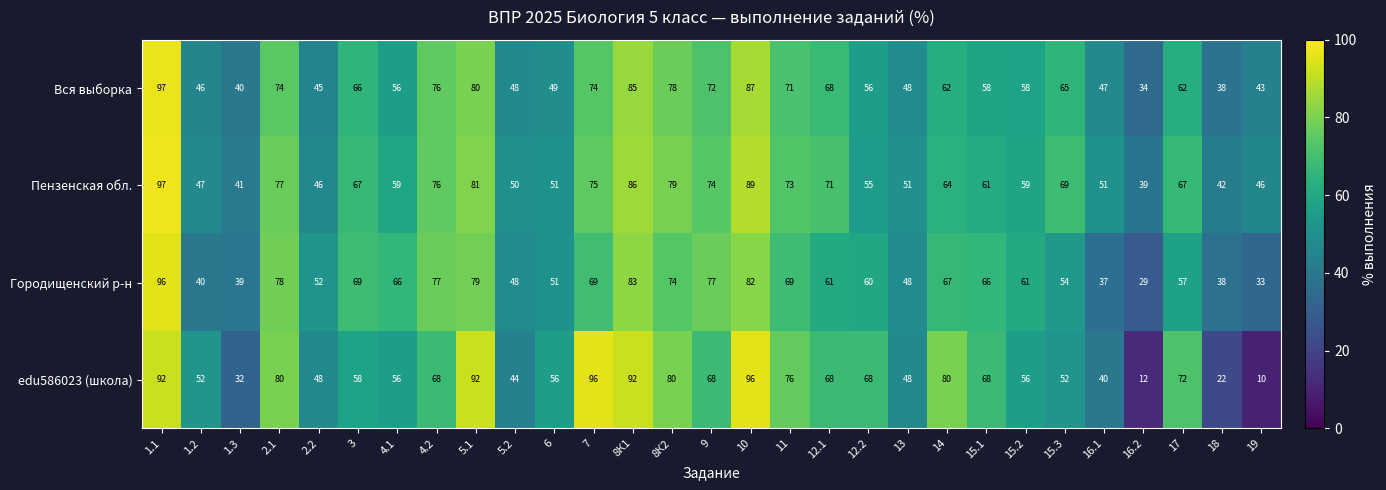

Rank the series at 1.3 from lowest to highest value.

edu586023 (школа), Городищенский р-н, Вся выборка, Пензенская обл.